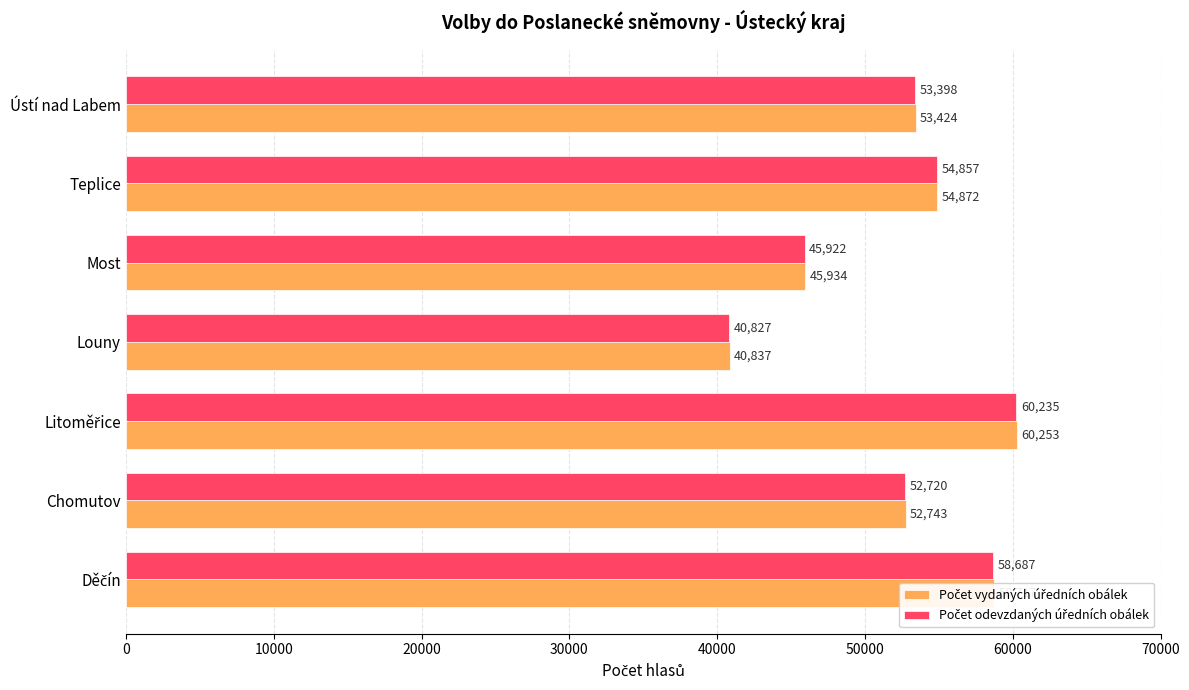

What is the total value across all series at Chomutov?

105463